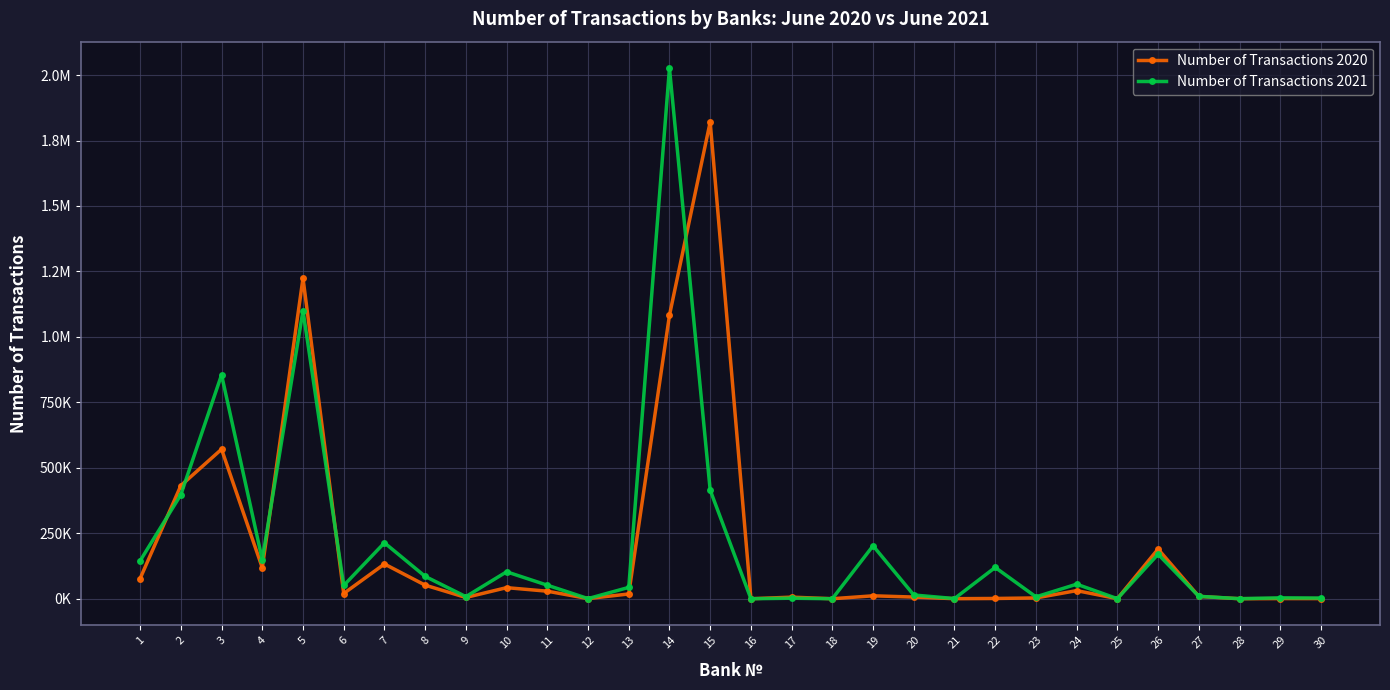

At which category is the sum across all series the highest?

14